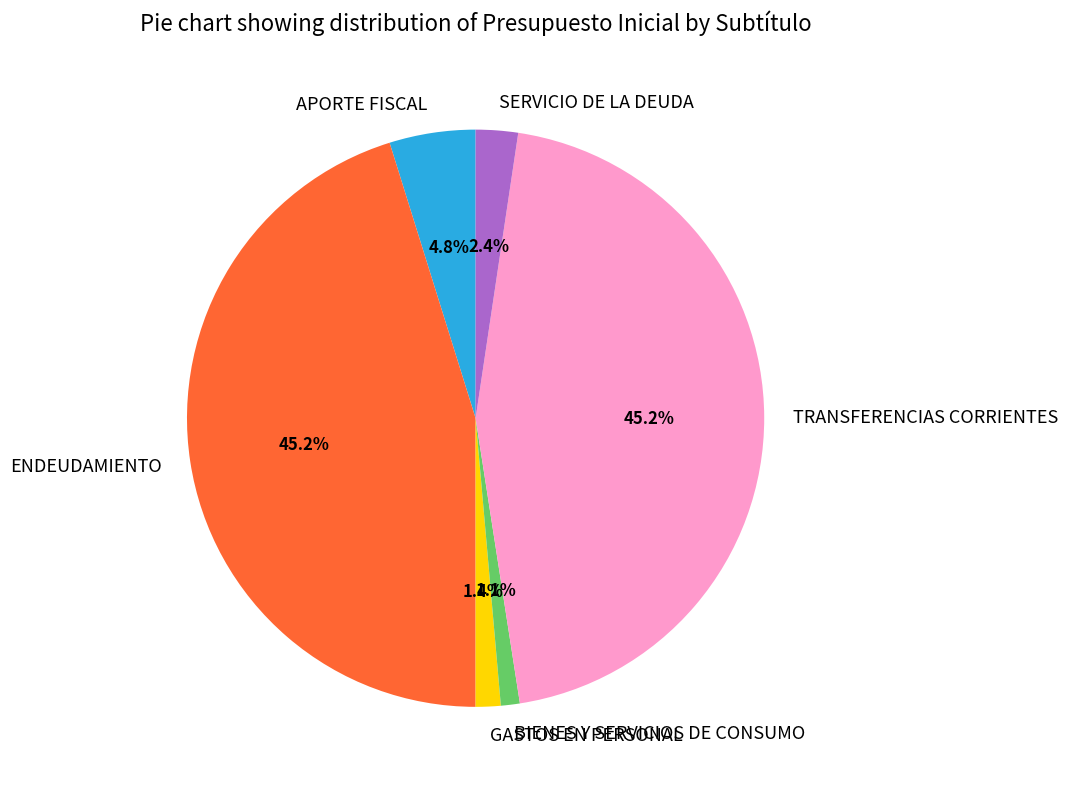

Is there a majority slice in this chart?

No